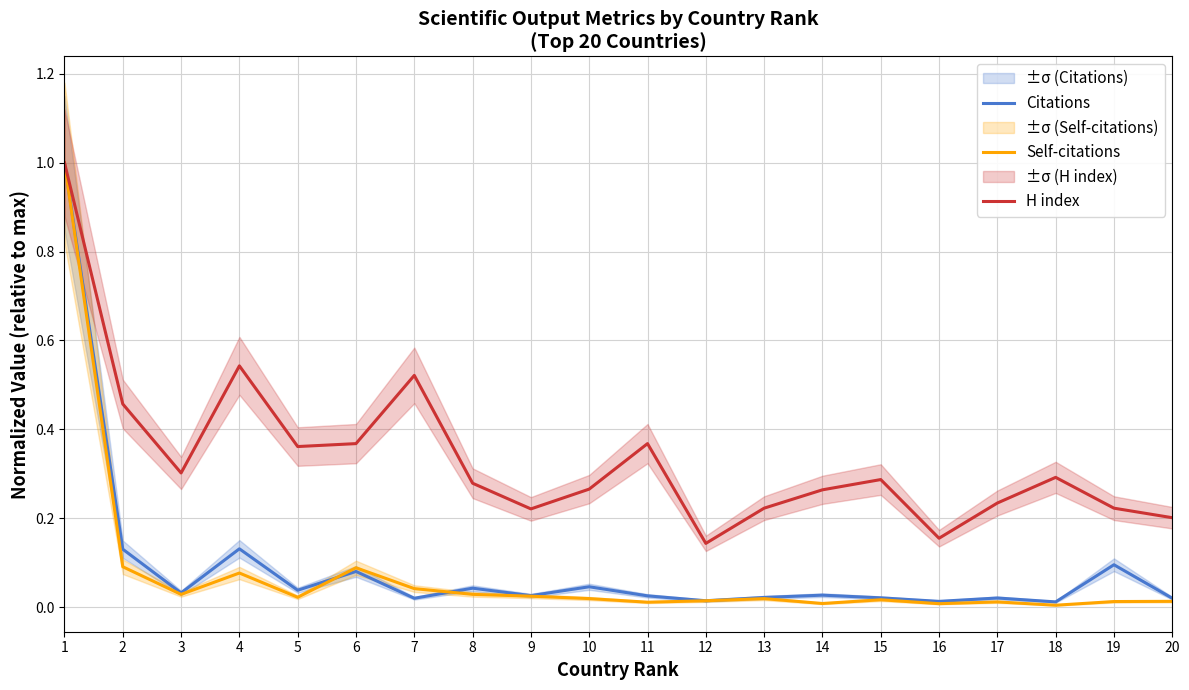

True or false: Self-citations and H index intersect in this chart.

False